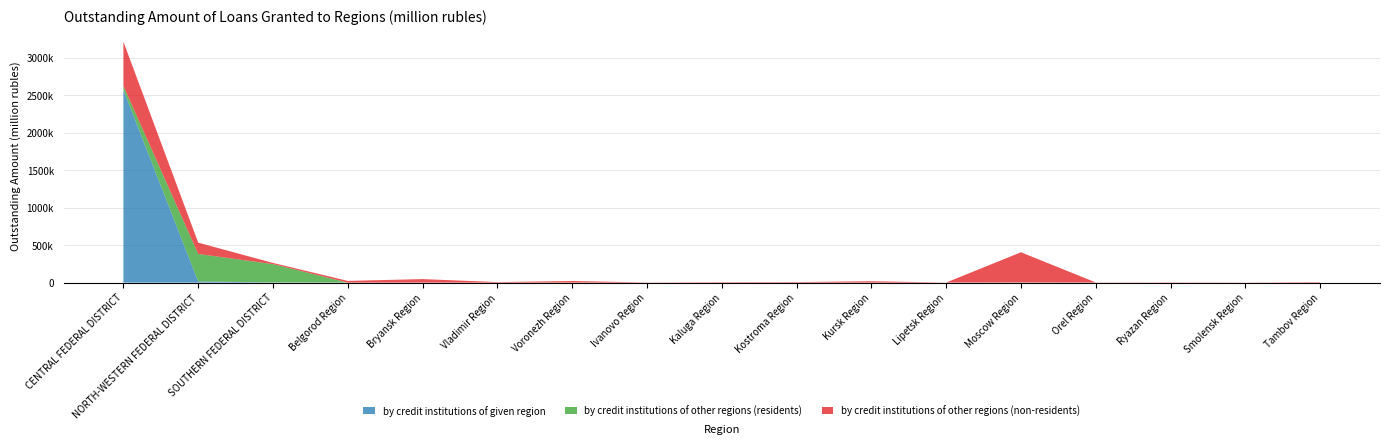

Reading left to right, transcribe all the data shown in this chart.

by credit institutions of given region: CENTRAL FEDERAL DISTRICT=2573528	NORTH-WESTERN FEDERAL DISTRICT=15215	SOUTHERN FEDERAL DISTRICT=2824	Belgorod Region=12	Bryansk Region=0	Vladimir Region=0	Voronezh Region=0	Ivanovo Region=9	Kaluga Region=0	Kostroma Region=0	Kursk Region=0	Lipetsk Region=0	Moscow Region=349	Orel Region=0	Ryazan Region=0	Smolensk Region=0	Tambov Region=0
by credit institutions of other regions (residents): CENTRAL FEDERAL DISTRICT=53490	NORTH-WESTERN FEDERAL DISTRICT=367373	SOUTHERN FEDERAL DISTRICT=244409	Belgorod Region=0	Bryansk Region=0	Vladimir Region=9	Voronezh Region=265	Ivanovo Region=4	Kaluga Region=1	Kostroma Region=0	Kursk Region=1	Lipetsk Region=1	Moscow Region=2316	Orel Region=1	Ryazan Region=0	Smolensk Region=1	Tambov Region=0
by credit institutions of other regions (non-residents): CENTRAL FEDERAL DISTRICT=590612	NORTH-WESTERN FEDERAL DISTRICT=151038	SOUTHERN FEDERAL DISTRICT=15557	Belgorod Region=22973	Bryansk Region=46959	Vladimir Region=7225	Voronezh Region=21224	Ivanovo Region=2402	Kaluga Region=6109	Kostroma Region=7416	Kursk Region=18510	Lipetsk Region=1196	Moscow Region=402568	Orel Region=2113	Ryazan Region=3762	Smolensk Region=1877	Tambov Region=6381